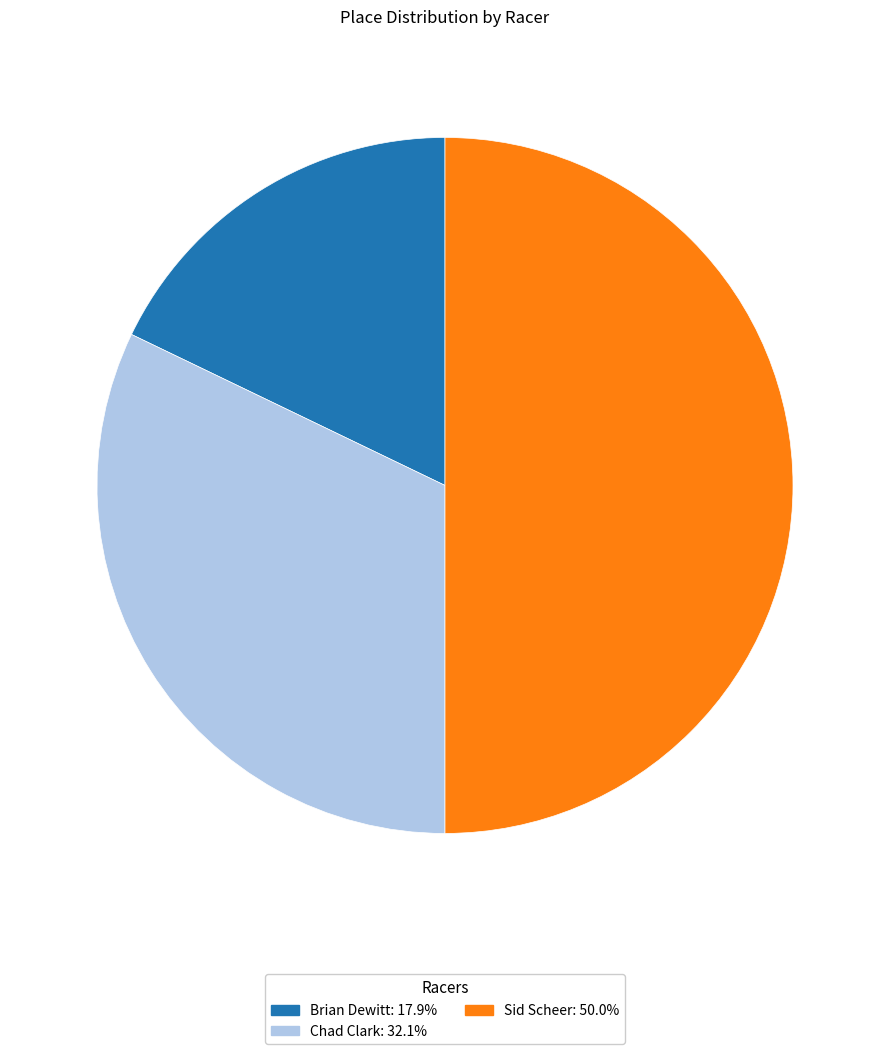

The Brian Dewitt slice represents 4% of the pie. True or false?

False